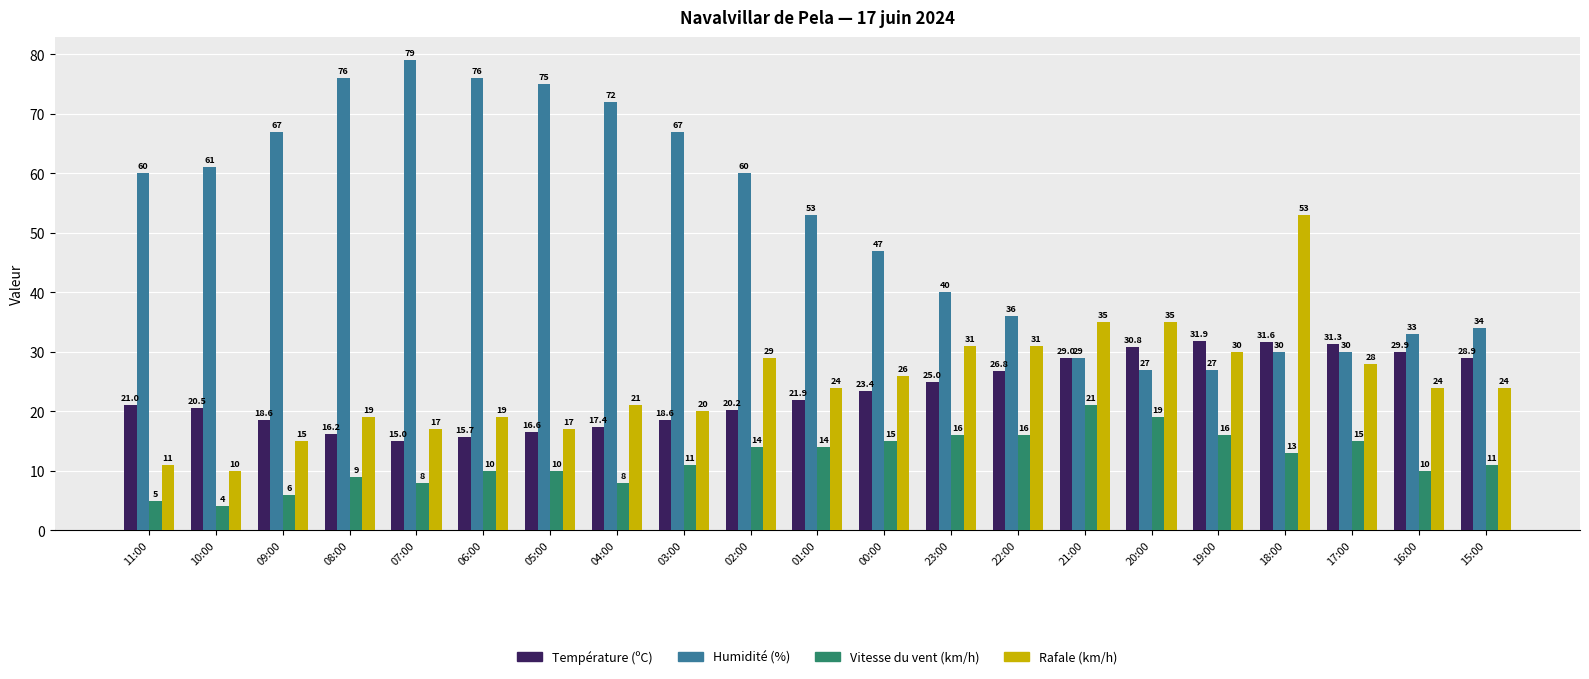

The value of Humidité (%) at 18:00 is 30.0. True or false?

True